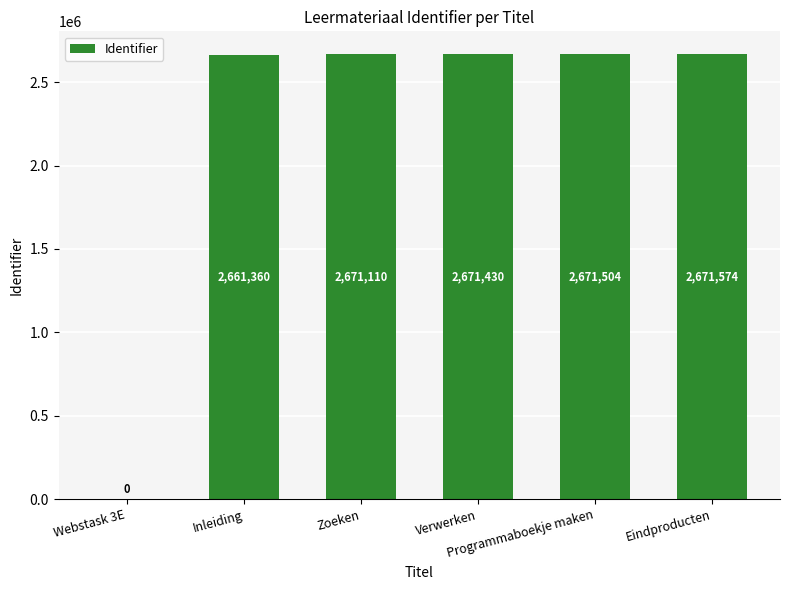

Are the bars horizontal?

No